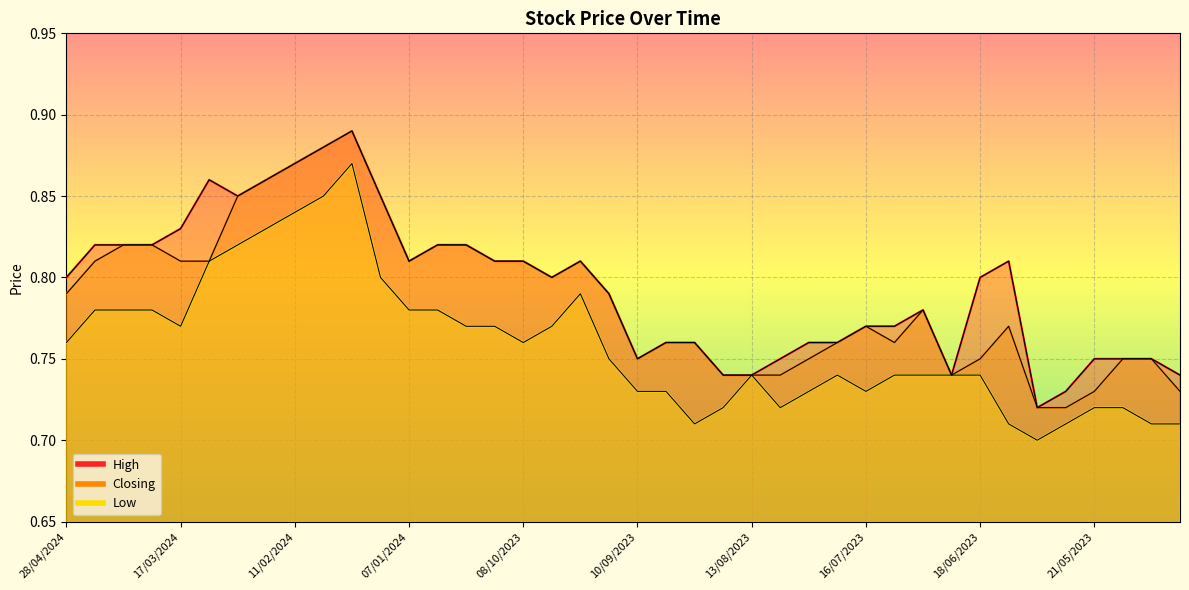

Which series has the largest range (max minus min)?

High